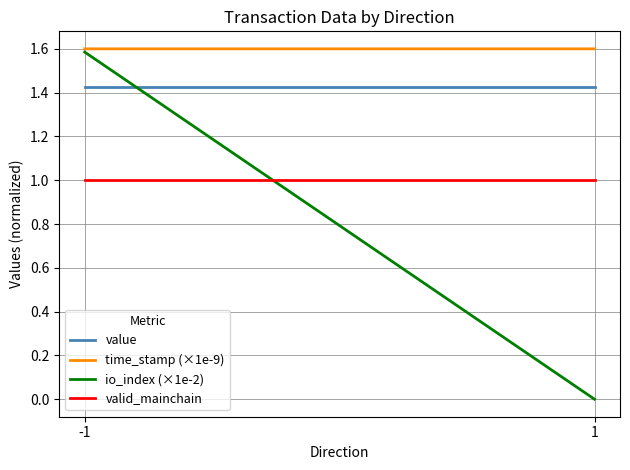

Count the number of data series in this chart.

4